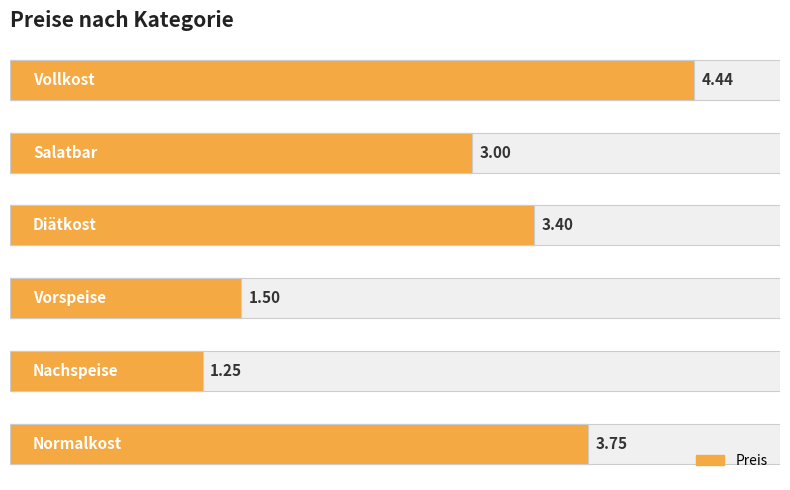

List the labels in order of value, smallest first.

4, 3, 1, 2, 5, 0